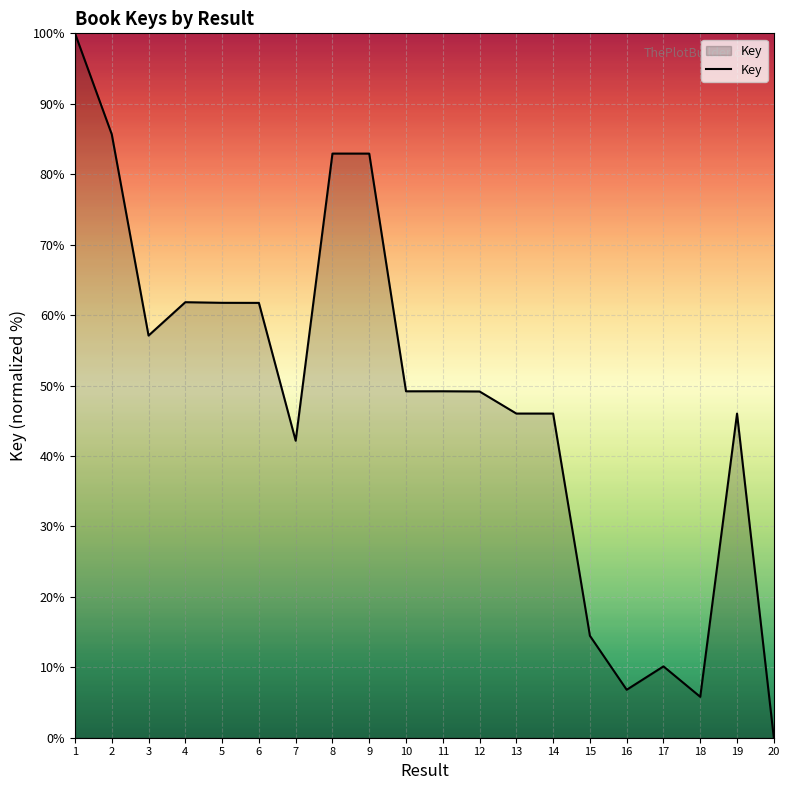

At which category does the data reach its first local valley?

3